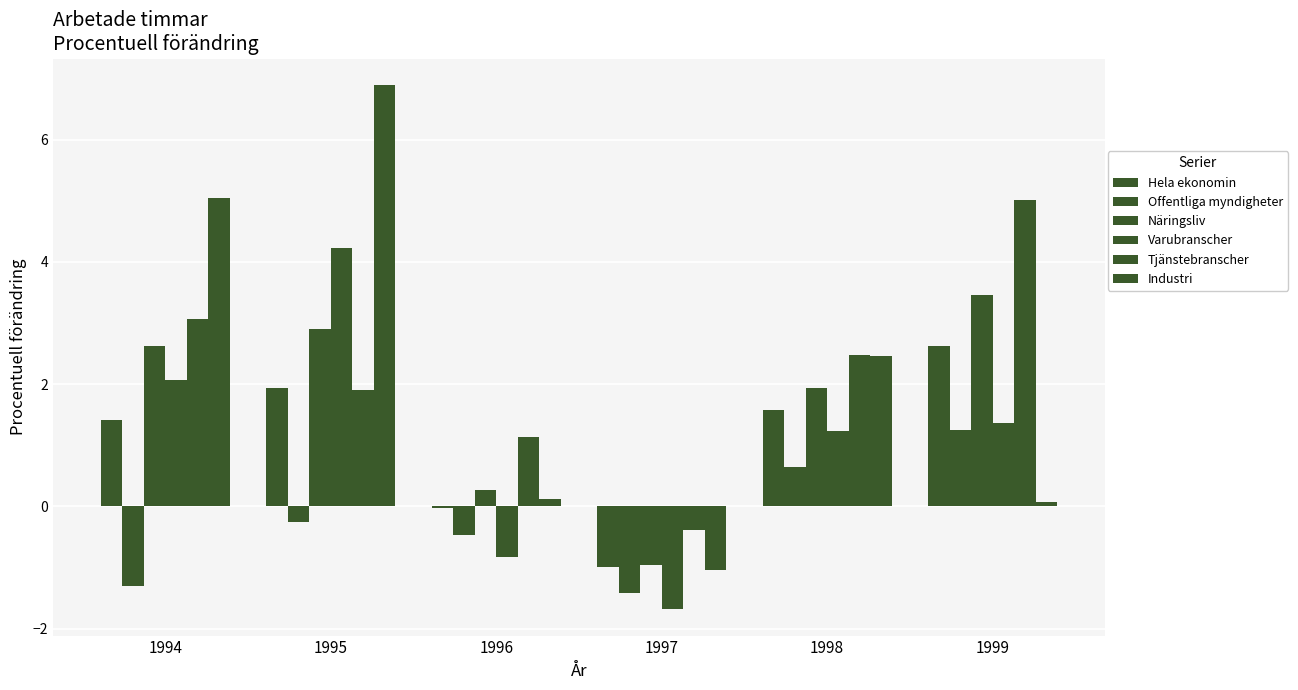

How many bars are there in each group?

6